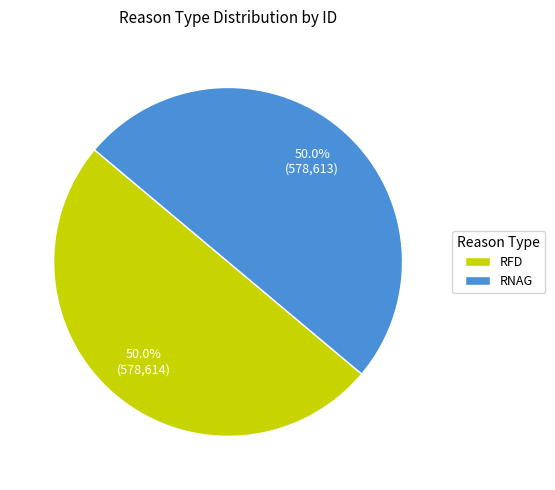

What percentage do RNAG and RFD together represent?

100.0%